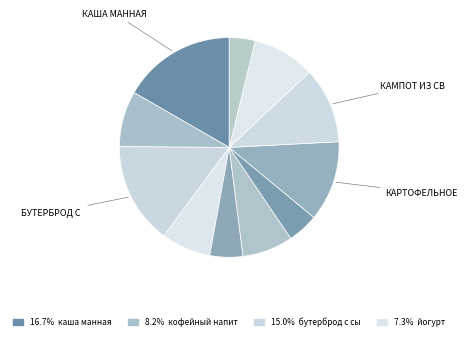

How many slices are in this pie chart?

11